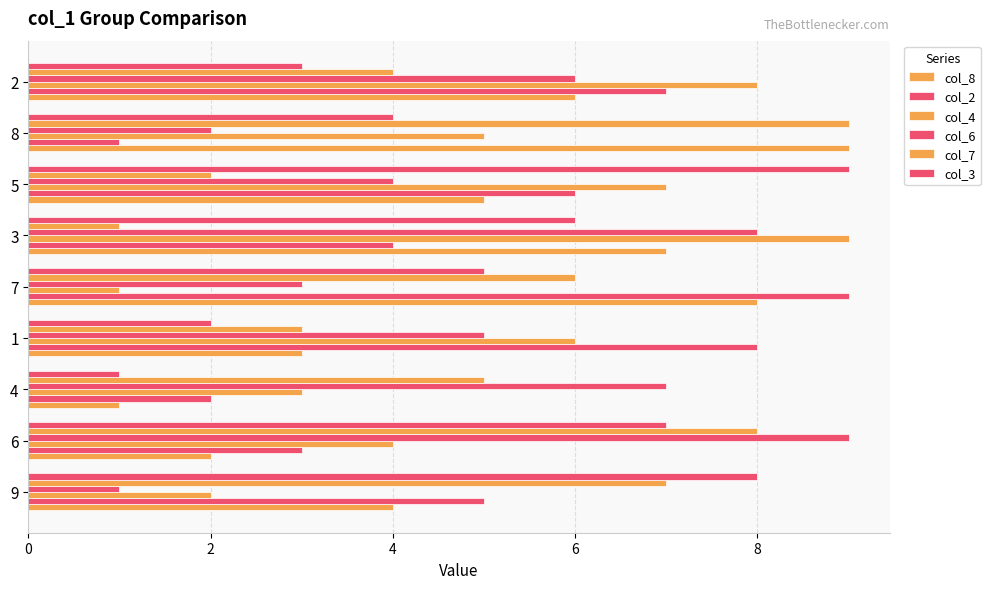

How many distinct data groups are displayed?

6